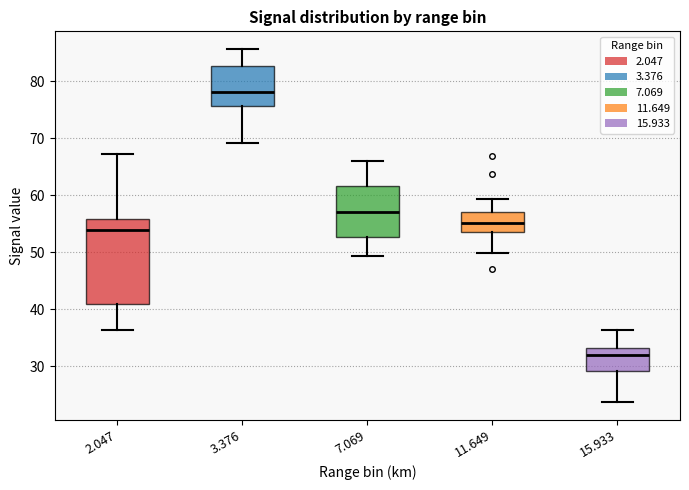

Which box has the lowest median line?

15.933